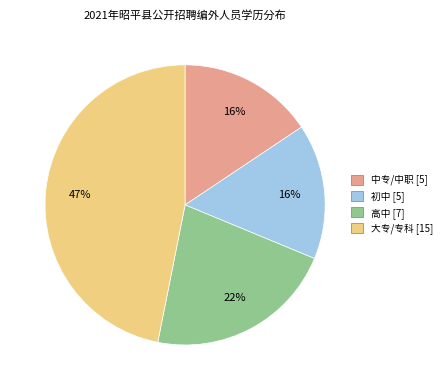

Is the sum of 高中 [7] and 中专/中职 [5] greater than half?

No